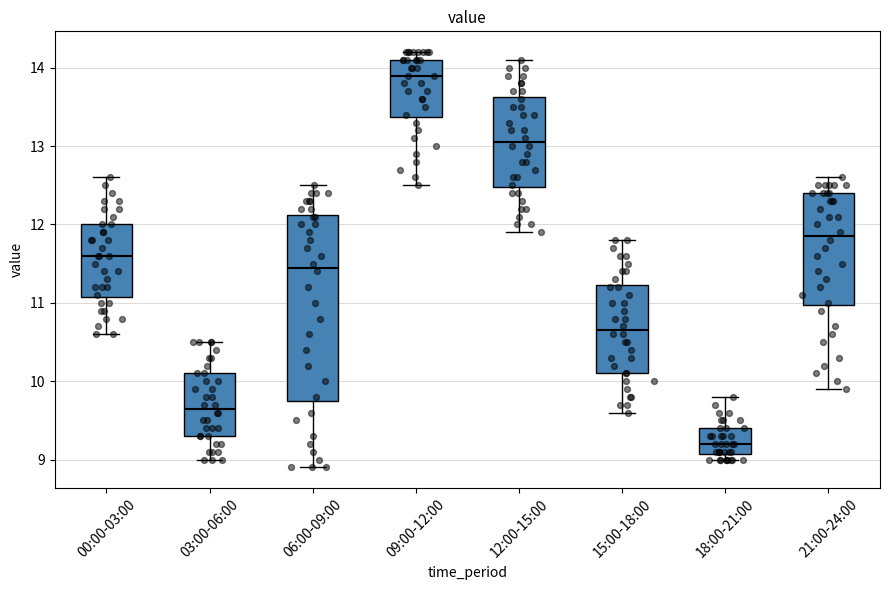

Reading left to right, read every box against the y-axis: the position of its median line, the range the box covers, and the ends of its whiskers. The values are not printed on the chart, so give them approximately, as read against the axis.

00:00-03:00: median 11.6, box 11.1 to 12.0, whiskers 10.6 to 12.6
03:00-06:00: median 9.7, box 9.3 to 10.1, whiskers 9.0 to 10.5
06:00-09:00: median 11.5, box 9.8 to 12.1, whiskers 8.9 to 12.5
09:00-12:00: median 13.9, box 13.4 to 14.1, whiskers 12.5 to 14.2
12:00-15:00: median 13.1, box 12.5 to 13.6, whiskers 11.9 to 14.1
15:00-18:00: median 10.7, box 10.1 to 11.2, whiskers 9.6 to 11.8
18:00-21:00: median 9.2, box 9.1 to 9.4, whiskers 9.0 to 9.8
21:00-24:00: median 11.9, box 11.0 to 12.4, whiskers 9.9 to 12.6